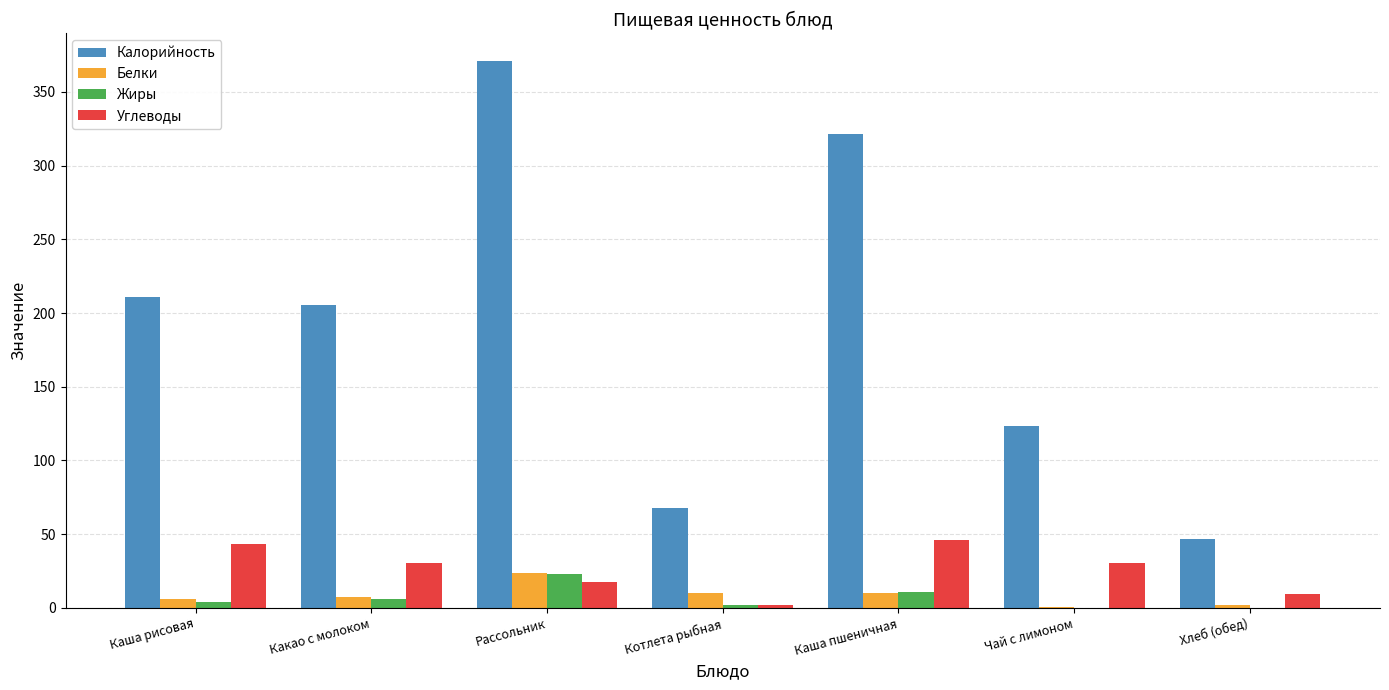

What is the maximum value for Углеводы?

45.8